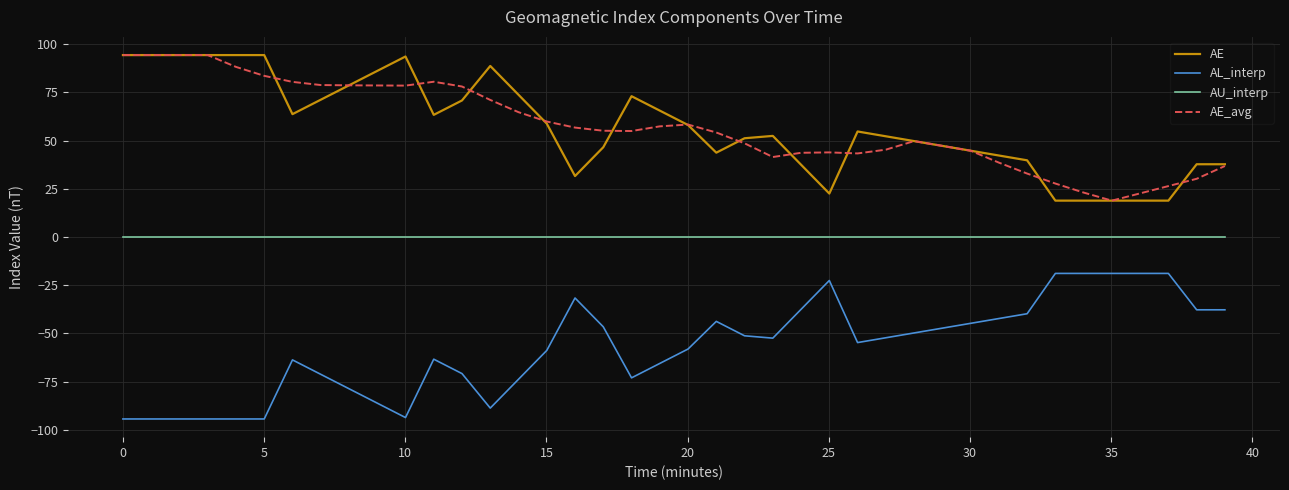

Is this an area chart (filled region under the line)?

No